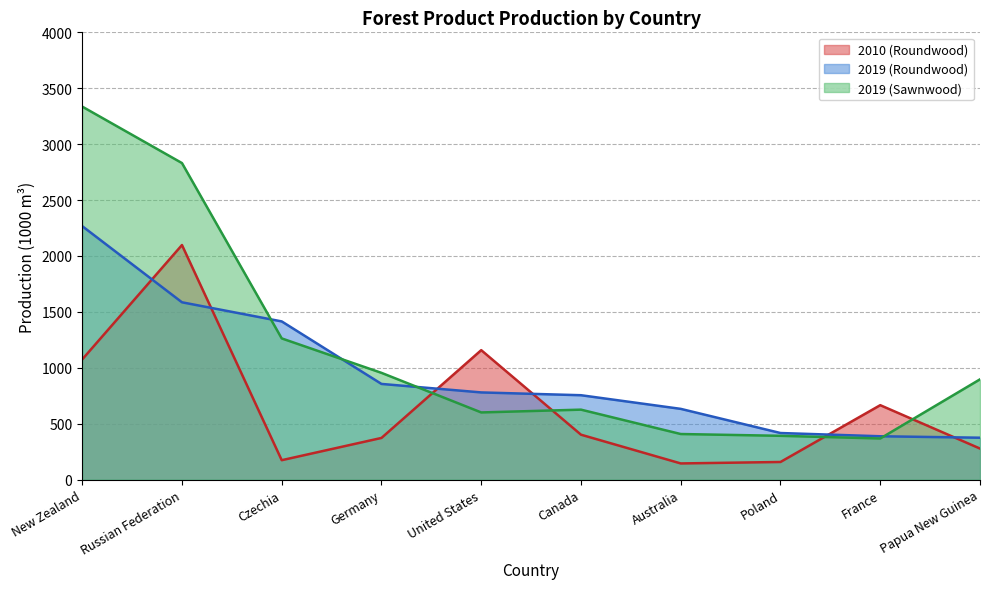

Reading left to right, list all the values displayed in this chart.

2010 (Roundwood): New Zealand=1075	Russian Federation=2098	Czechia=174	Germany=373	United States=1158	Canada=402	Australia=145	Poland=158	France=666	Papua New Guinea=278
2019 (Roundwood): New Zealand=2267	Russian Federation=1586	Czechia=1415	Germany=856	United States=780	Canada=755	Australia=633	Poland=417	France=388	Papua New Guinea=375
2019 (Sawnwood): New Zealand=3336	Russian Federation=2831	Czechia=1263	Germany=955	United States=601	Canada=626	Australia=408	Poland=392	France=368	Papua New Guinea=897